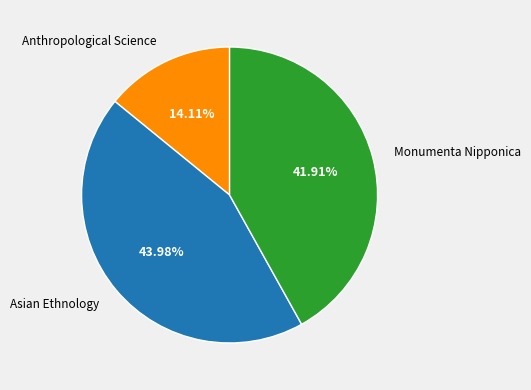

Approximately how many times larger is the value at Monumenta Nipponica compared to Asian Ethnology?

1.0